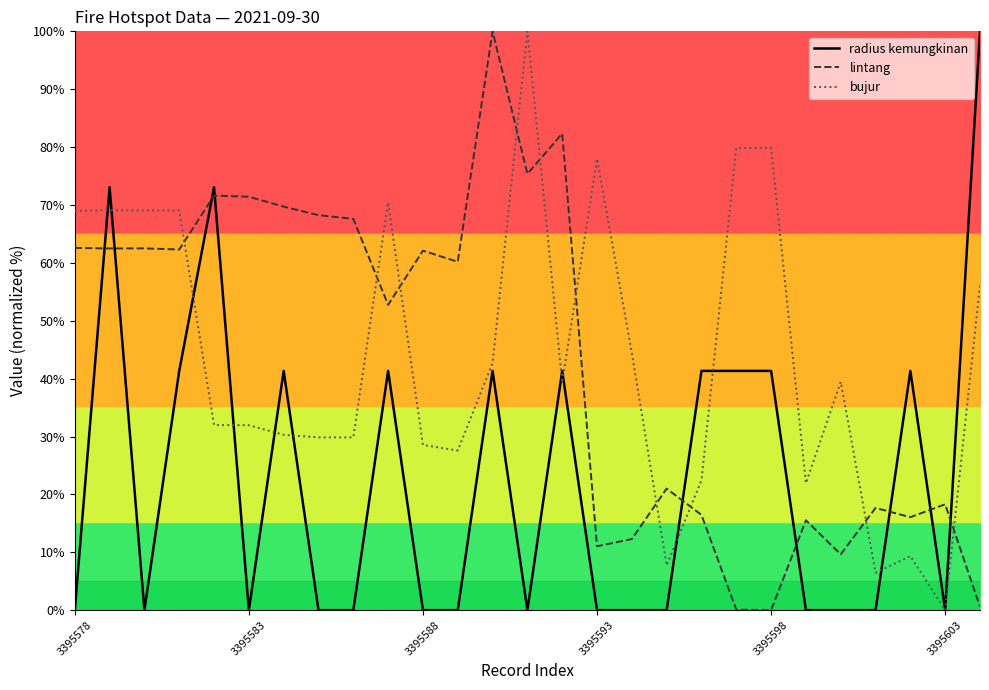

What is the greatest value displayed?

100.0